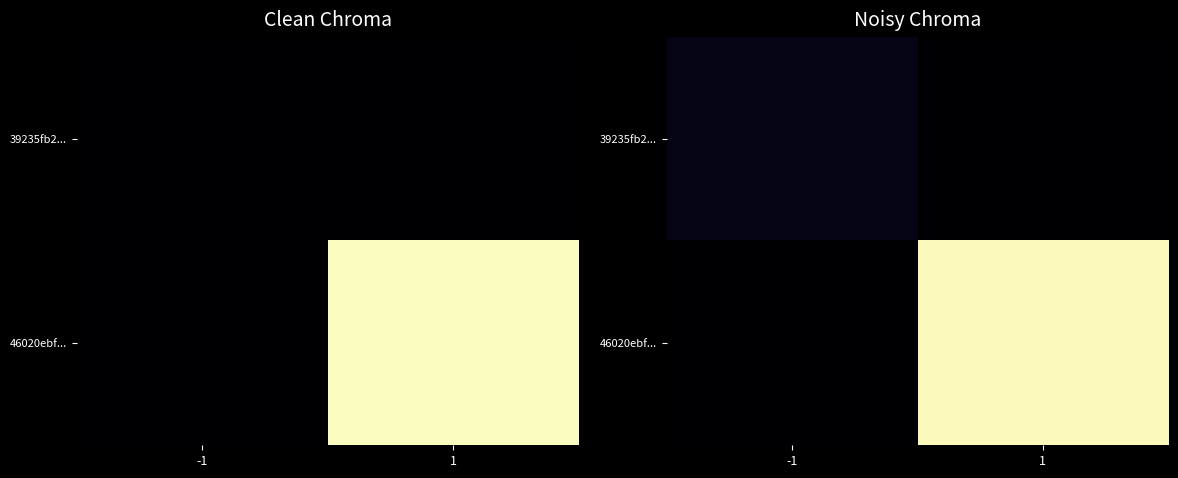

What is the difference between the 46020ebf... values at -1 and 1?

4.0